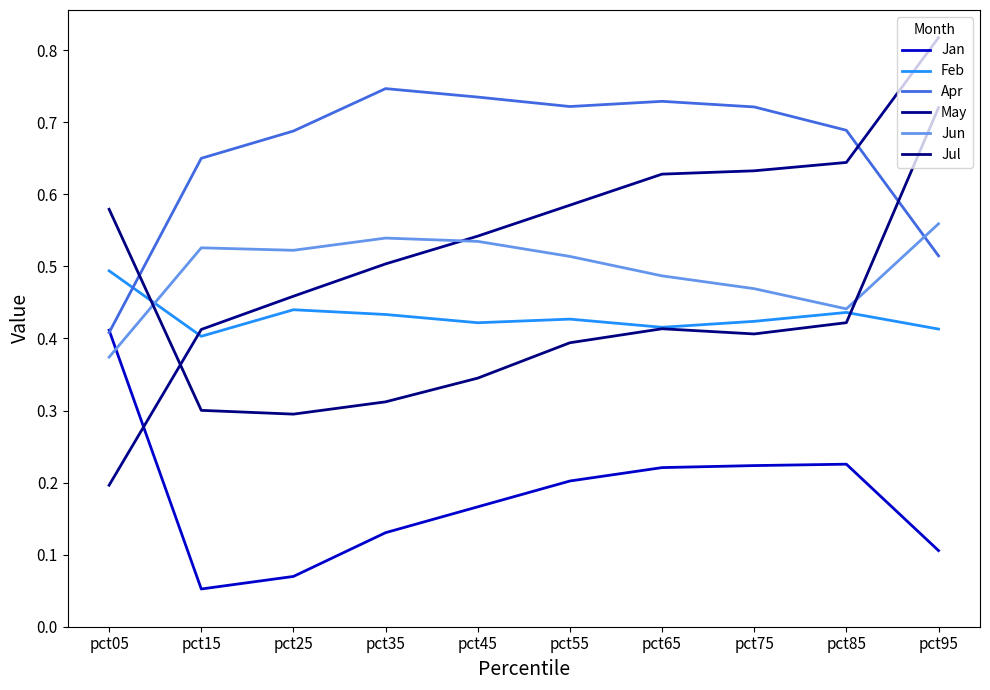

Read the Feb value at pct15.

0.4